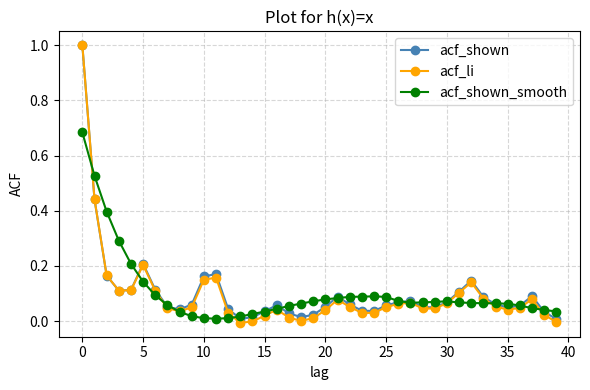

Which series has the largest range (max minus min)?

acf_li